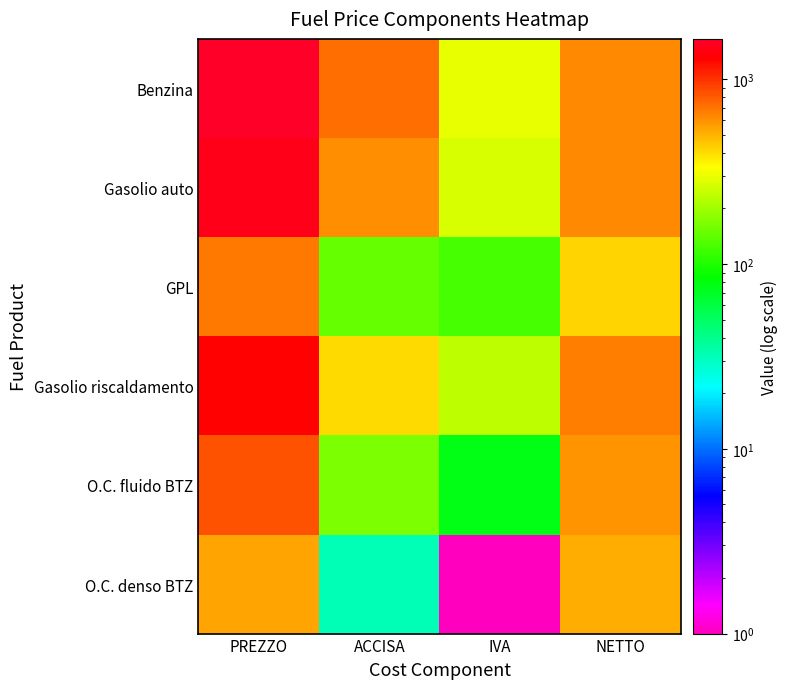

Between PREZZO and IVA, which series saw the biggest shift?

Benzina